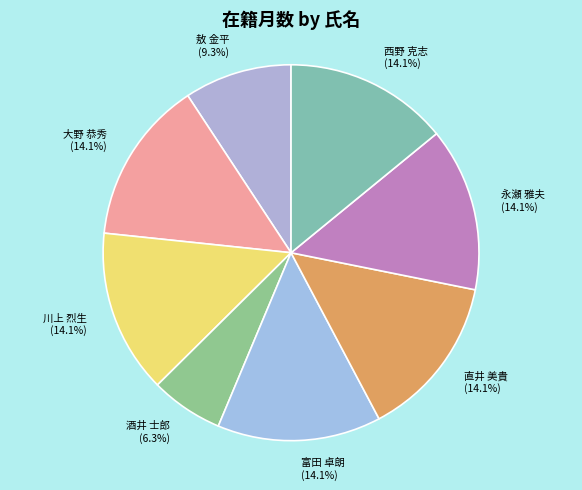

To the nearest percent, what percentage of the pie is 永瀬 雅夫?

14%